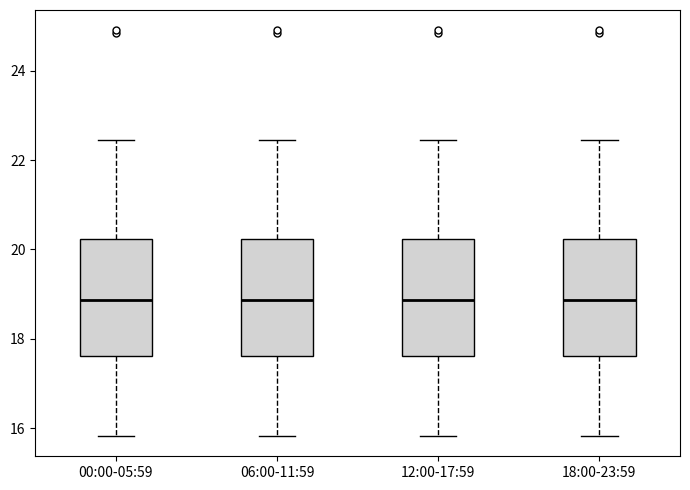

Where does the lower whisker of the box for 00:00-05:59 end on the y-axis? The values are not printed on the chart, so give them approximately, as read against the axis.

15.8